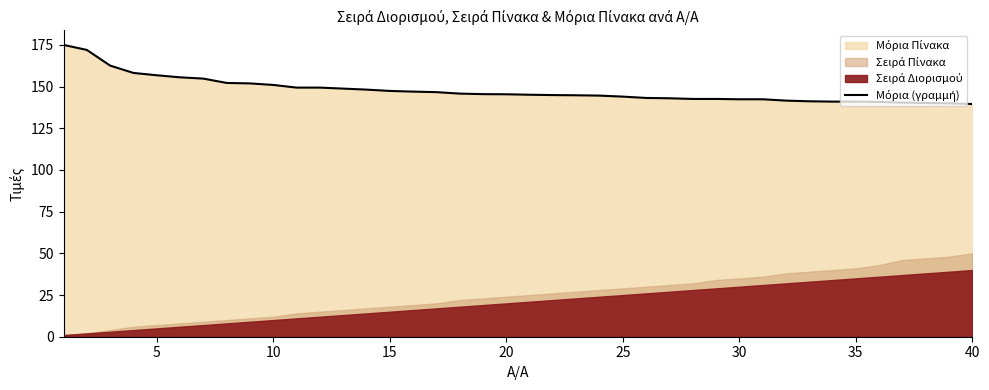

Is it true that the value at 30 is 228.2?

False